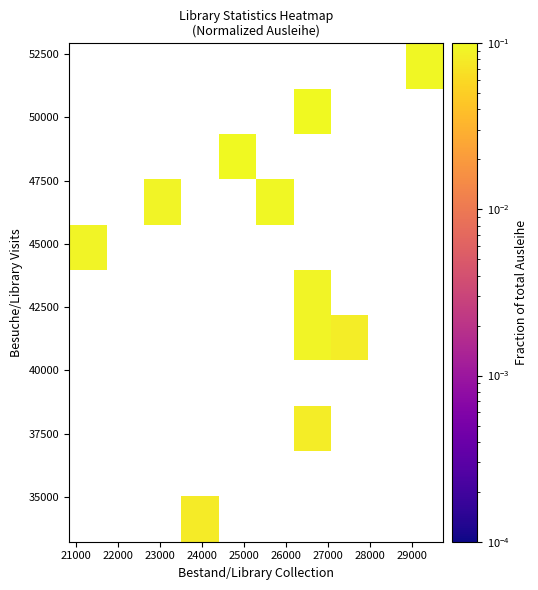

What is the maximum value shown in the chart?

0.1